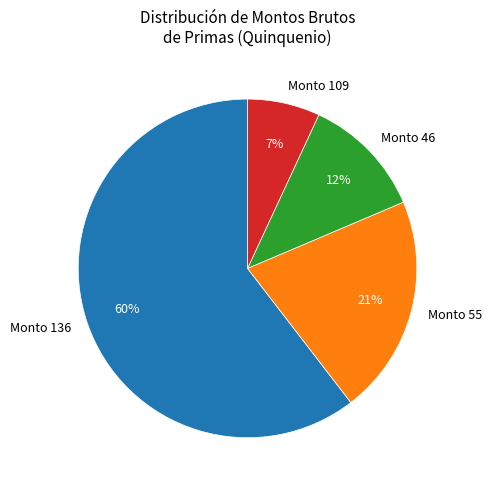

Is it true that Monto 46 is 12% of the pie?

True